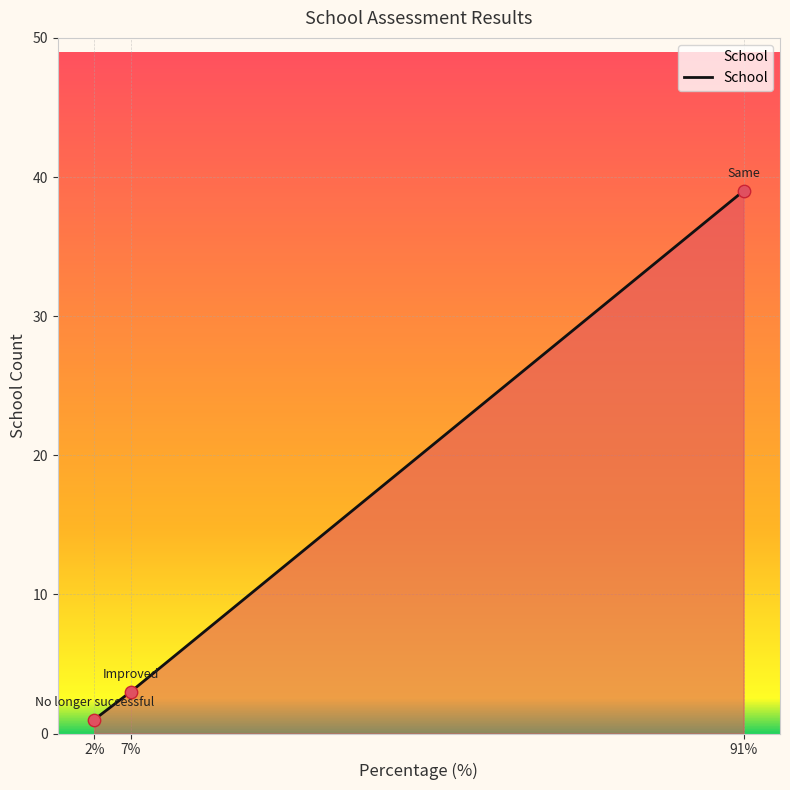

What is the change in value from 7% to 91%?

+36